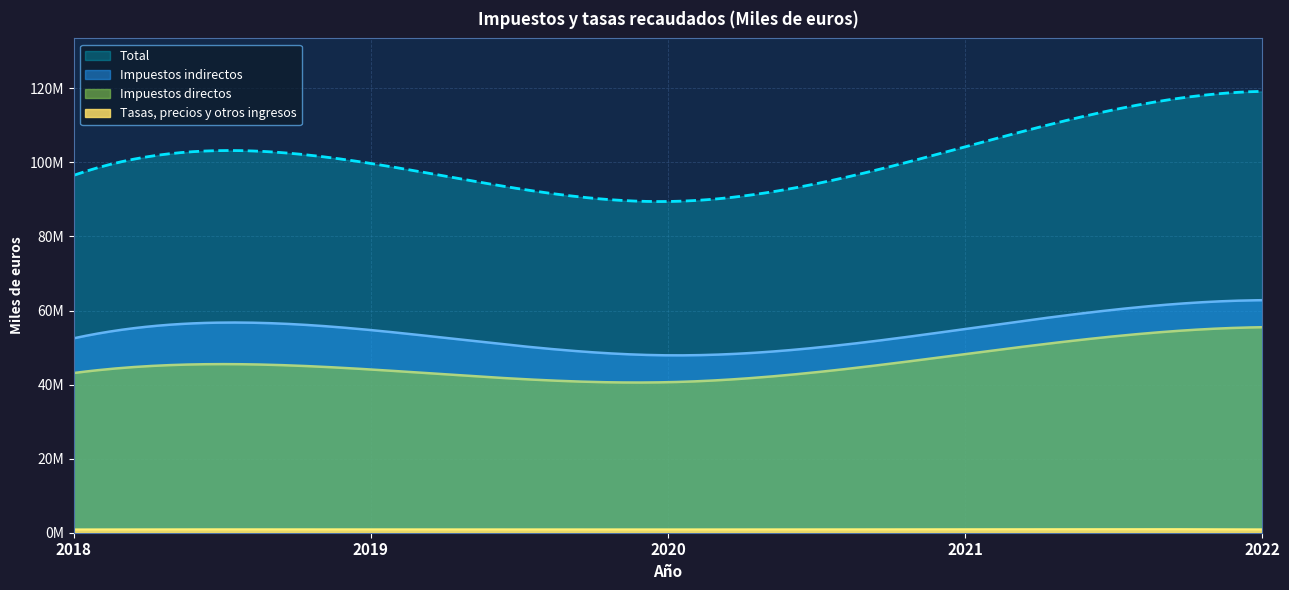

Which category has the lowest value across all series?

2018